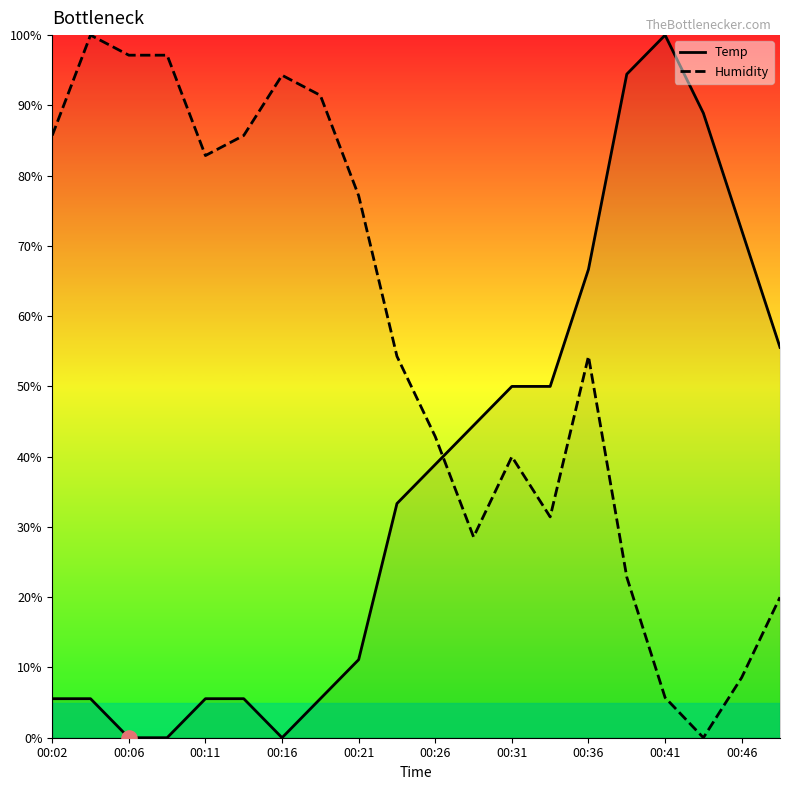

Which series has the largest total across all categories?

Humidity